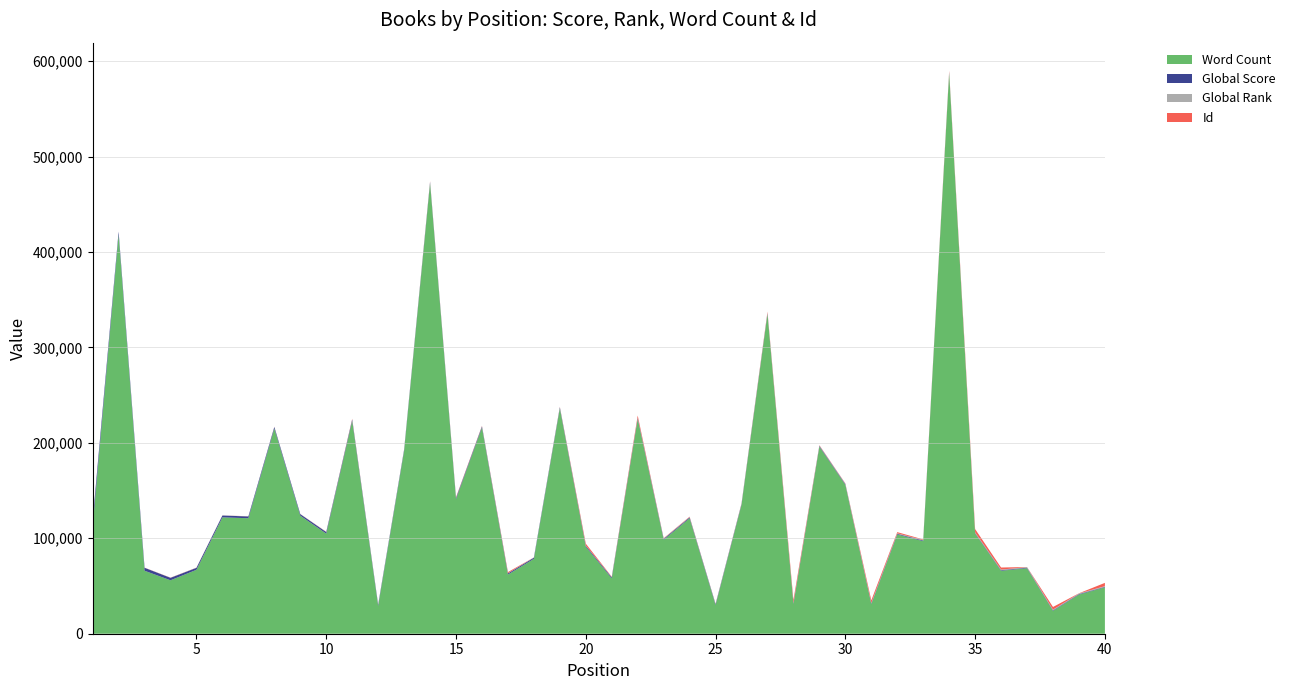

Reading left to right, extract all data points from this chart.

Global Score: 1=6062	2=3239	3=3100	4=2578	5=2043	6=1891	7=1873	8=1623	9=1618	10=1600	11=1452	12=1322	13=1316	14=1302	15=1231	16=1189	17=1181	18=1177	19=1119	20=1047	21=1047	22=1014	23=953	24=906	25=899	26=871	27=809	28=797	29=771	30=724	31=697	32=695	33=693	34=654	35=596	36=595	37=591	38=582	39=560	40=544
Global Rank: 1=7	2=47	3=51	4=67	5=116	6=129	7=131	8=162	9=163	10=169	11=191	12=220	13=223	14=229	15=246	16=256	17=259	18=261	19=280	20=300	21=301	22=320	23=346	24=365	25=368	26=377	27=418	28=429	29=445	30=477	31=505	32=506	33=508	34=537	35=604	36=607	37=610	38=623	39=647	40=667
Word Count: 1=112473	2=418053	3=66000	4=56000	5=67000	6=121960	7=121000	8=215000	9=123672	10=104925	11=223000	12=29000	13=191473	14=472000	15=141000	16=216000	17=62000	18=78500	19=236061	20=91084	21=58000	22=225000	23=98430	24=121000	25=30000	26=135000	27=335000	28=31000	29=196000	30=156000	31=31000	32=104000	33=97000	34=587287	35=105000	36=66000	37=68620	38=24000	39=41000	40=48597
Id: 1=50	2=35	3=121	4=133	5=134	6=40	7=76	8=101	9=48	10=166	11=561	12=123	13=143	14=544	15=572	16=364	17=1145	18=34	19=332	20=1940	21=370	22=2259	23=358	24=421	25=164	26=349	27=1141	28=3067	29=366	30=355	31=2759	32=1241	33=584	34=1326	35=3457	36=2159	37=80	38=2835	39=158	40=3474